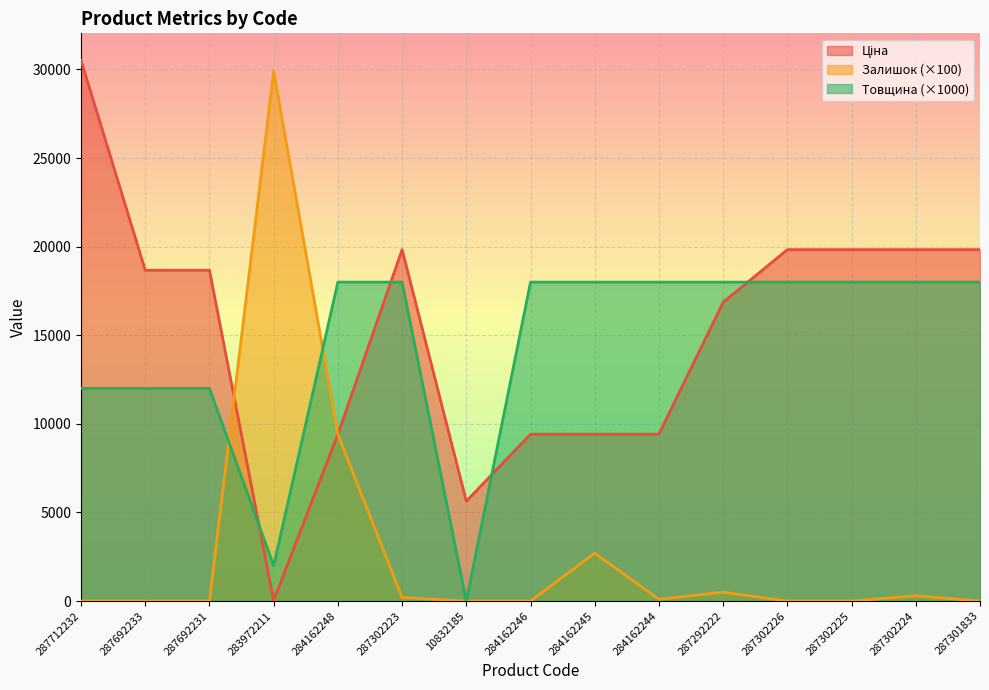

At which category does Ціна reach its first local valley?

283972211